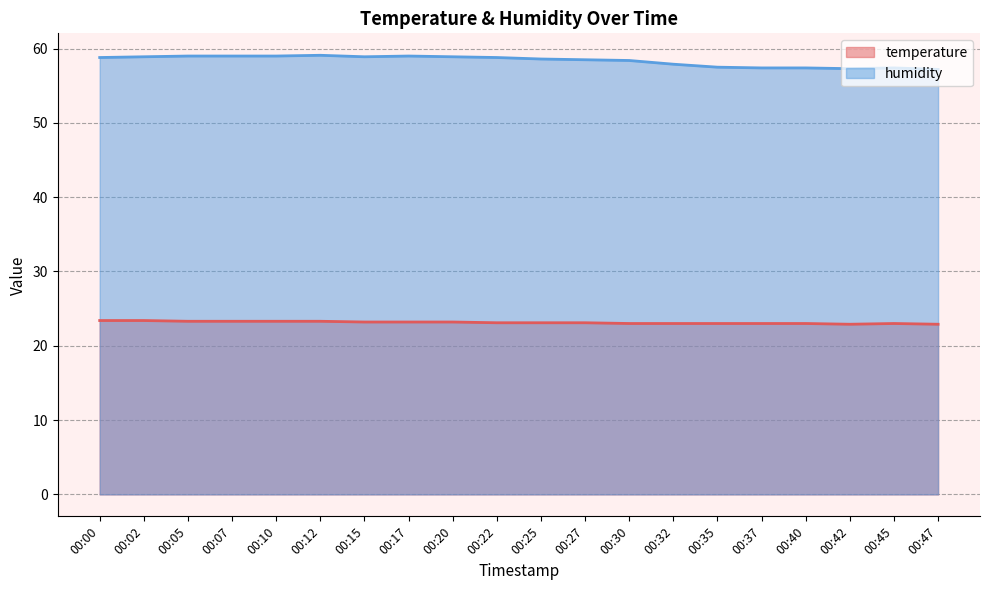

How many lines are shown in the chart?

2